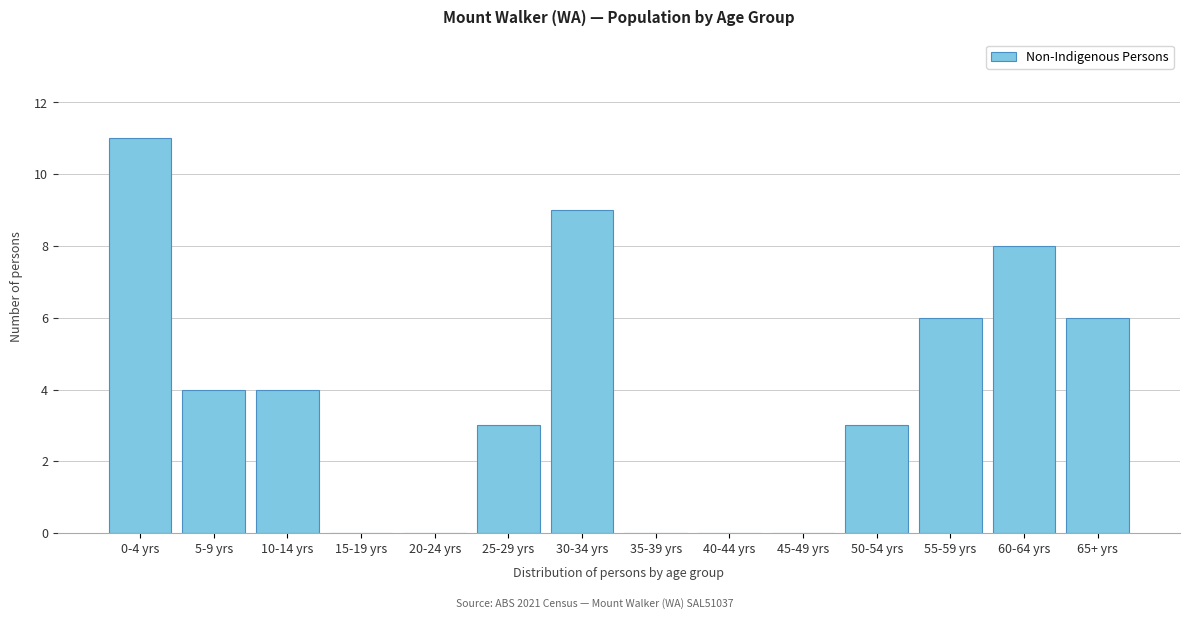

Reading right to left, list all the values displayed in this chart.

65+ yrs=6	60-64 yrs=8	55-59 yrs=6	50-54 yrs=3	45-49 yrs=0	40-44 yrs=0	35-39 yrs=0	30-34 yrs=9	25-29 yrs=3	20-24 yrs=0	15-19 yrs=0	10-14 yrs=4	5-9 yrs=4	0-4 yrs=11